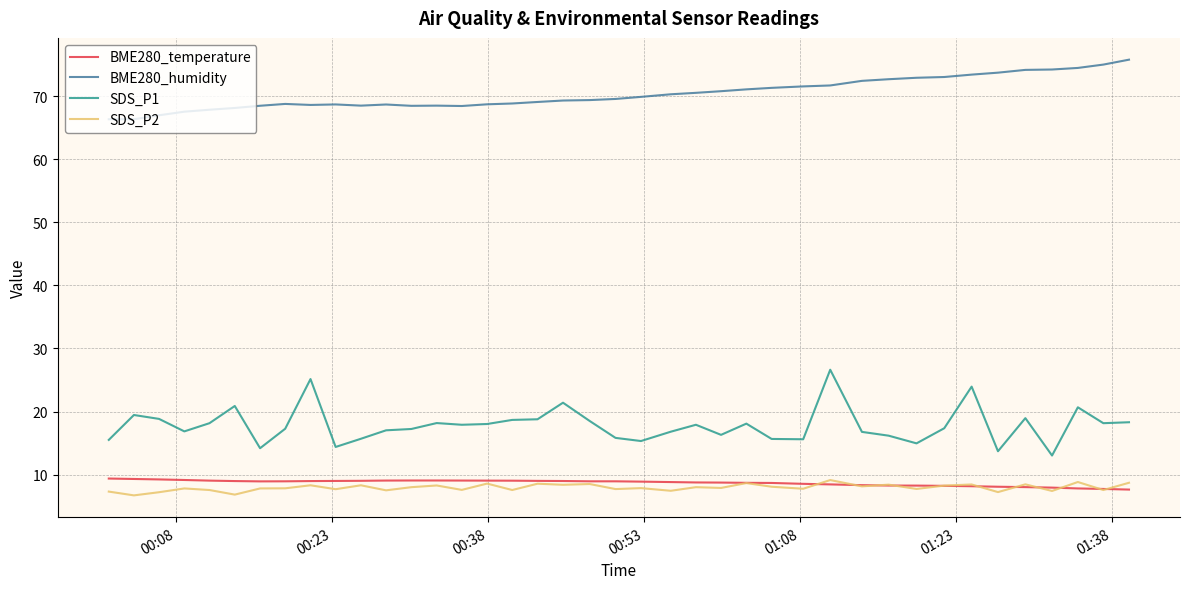

What is the highest value of the SDS_P1 series?

26.6